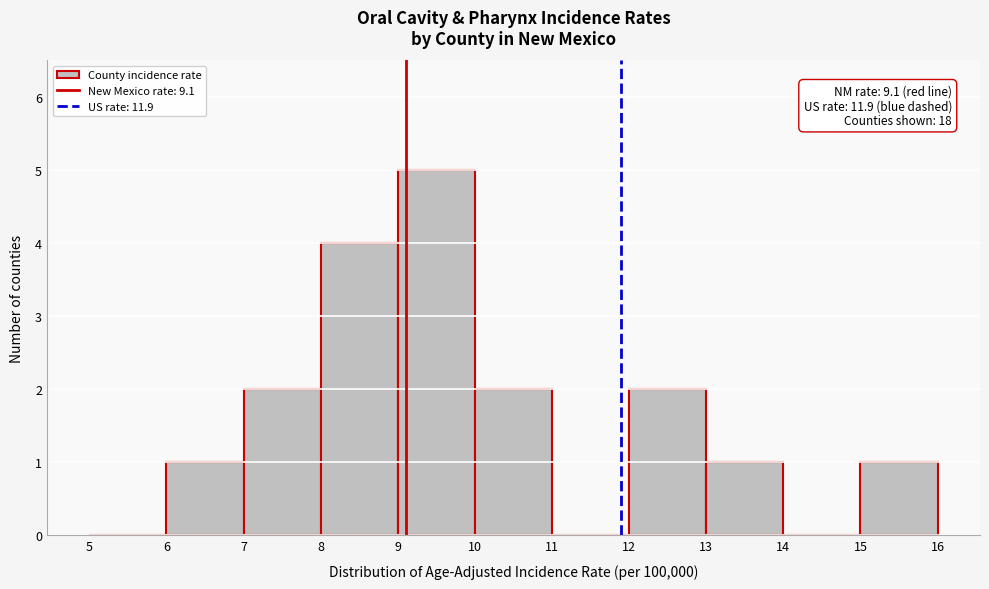

Which range on the x-axis has the tallest bar?

9 to 10